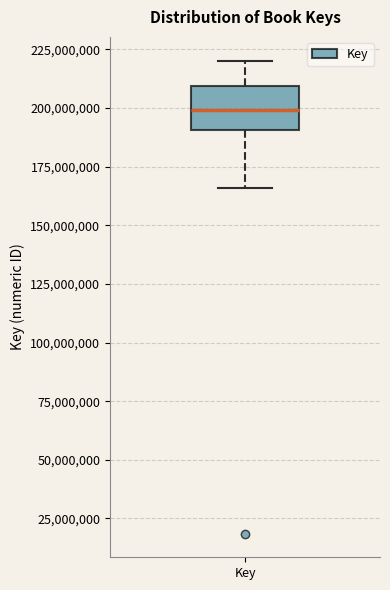

Transcribe this box plot: give where the median line is, the range the box spans, and where the two whiskers end, as read against the y-axis. The values are not printed on the chart, so give them approximately, as read against the axis.

median 200000000, box 190000000 to 210000000, whiskers 165000000 to 220000000